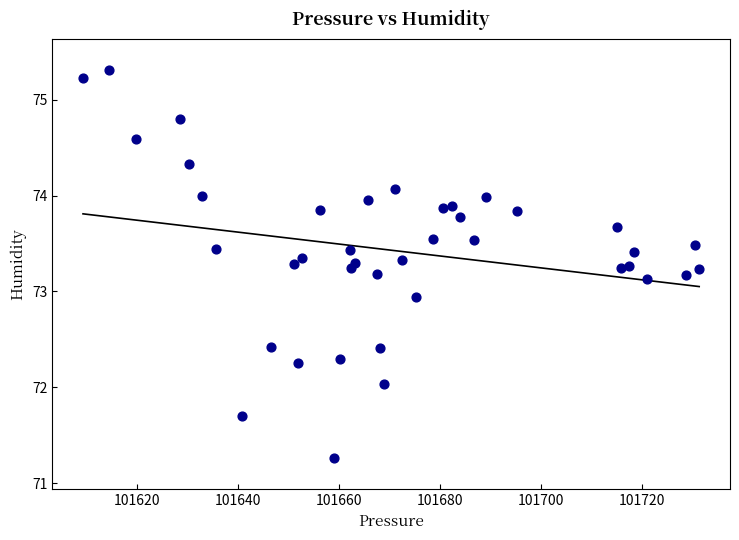

What Y value in the scatter plot is closest to 73?

72.9